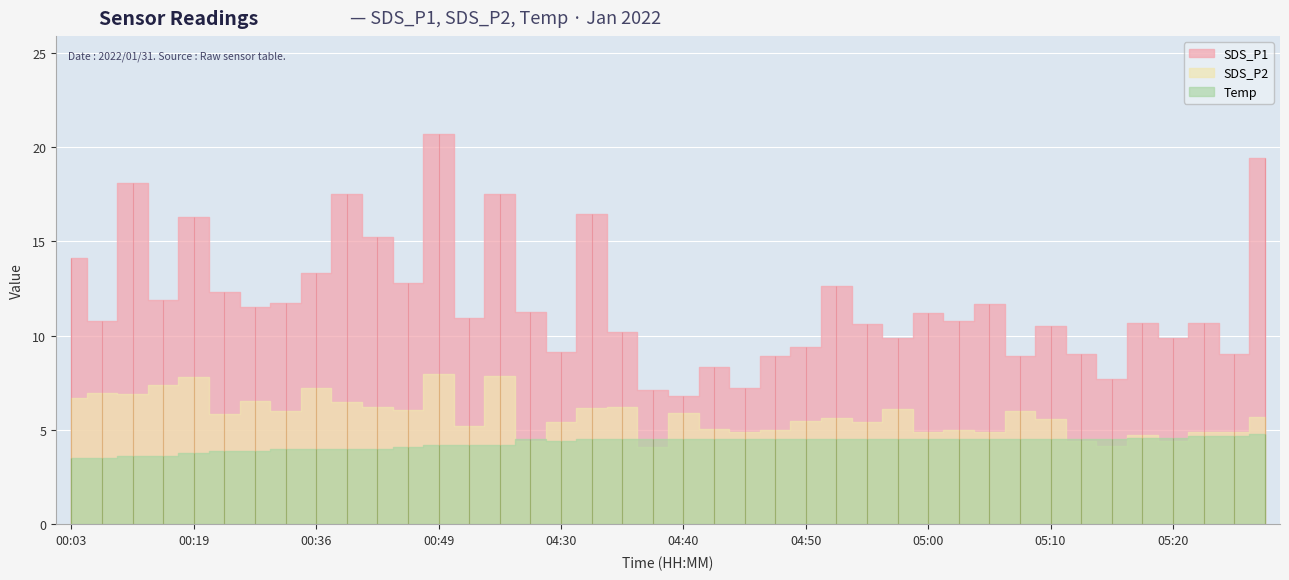

Does the chart display data point markers on the line(s)?

No